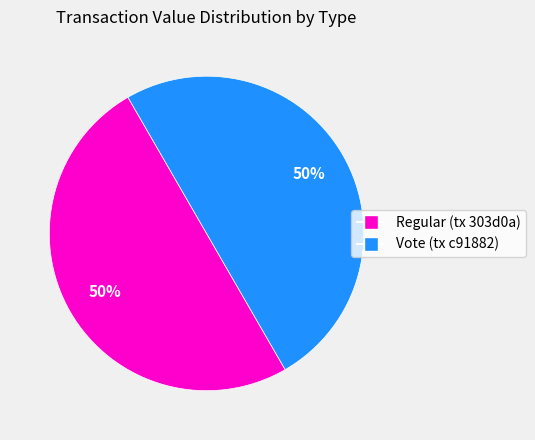

Combined, do Vote (tx c91882) and Regular (tx 303d0a) account for over 50%?

Yes